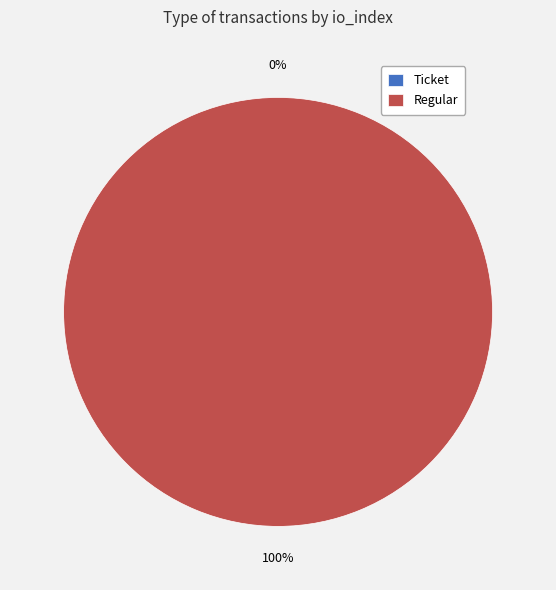

Which category has the biggest portion of the pie?

Regular